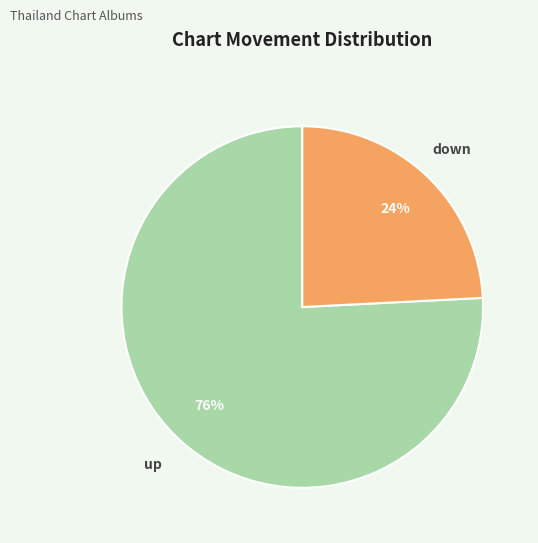

Which slice represents more than half of the pie?

up